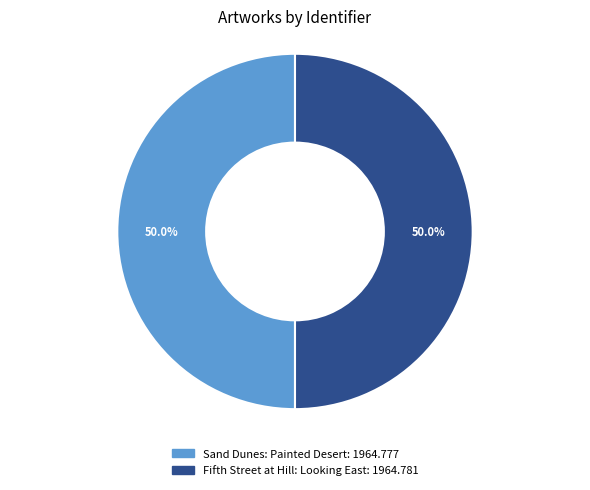

Approximately how many times larger is the value at Fifth Street at Hill: Looking East compared to Sand Dunes: Painted Desert?

1.0